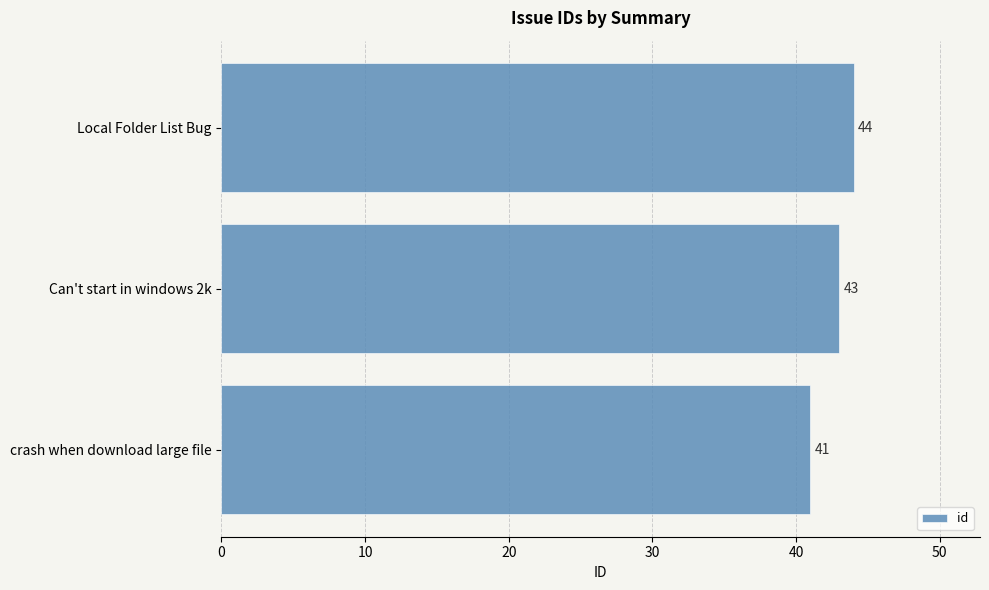

Are the bars grouped side by side (vs. stacked)?

No